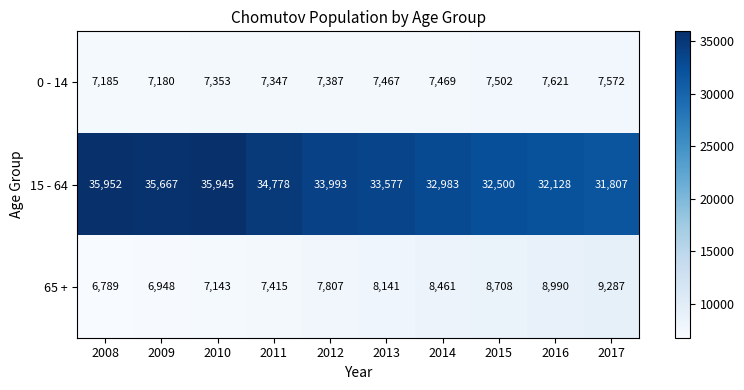

What is the average value of the 65 + series?

7969